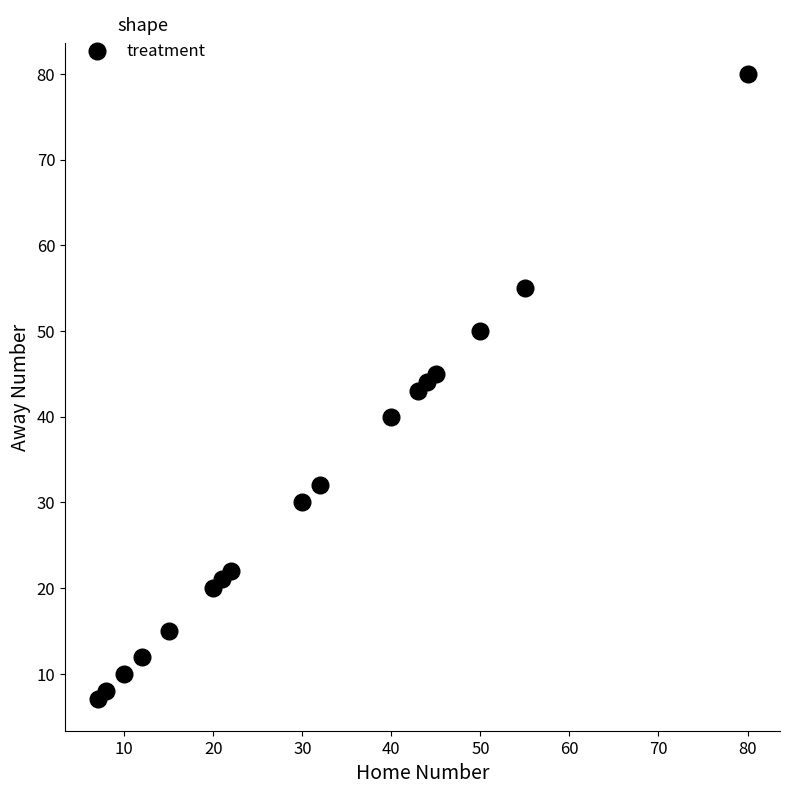

What is the range of X values (max minus min)?

73